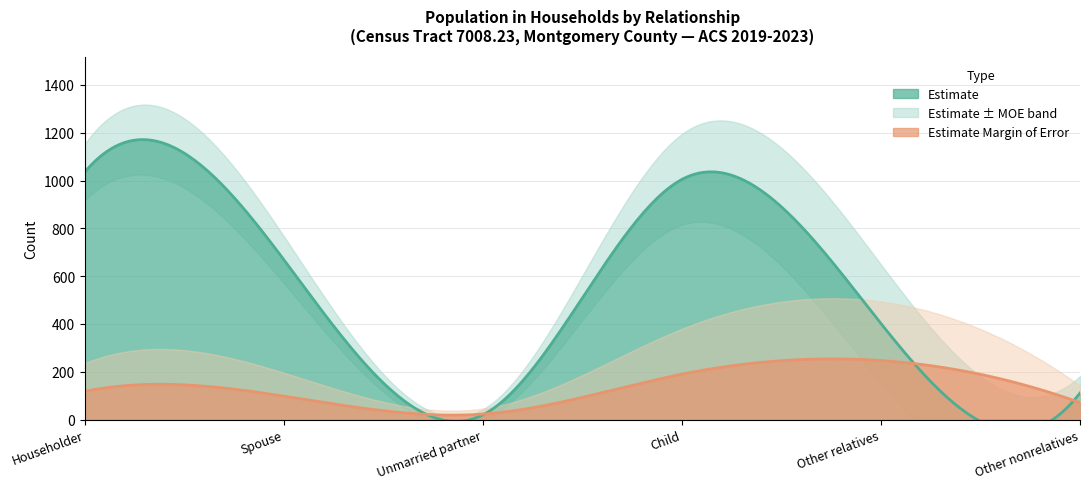

At which label does Estimate first exceed 669?

Householder